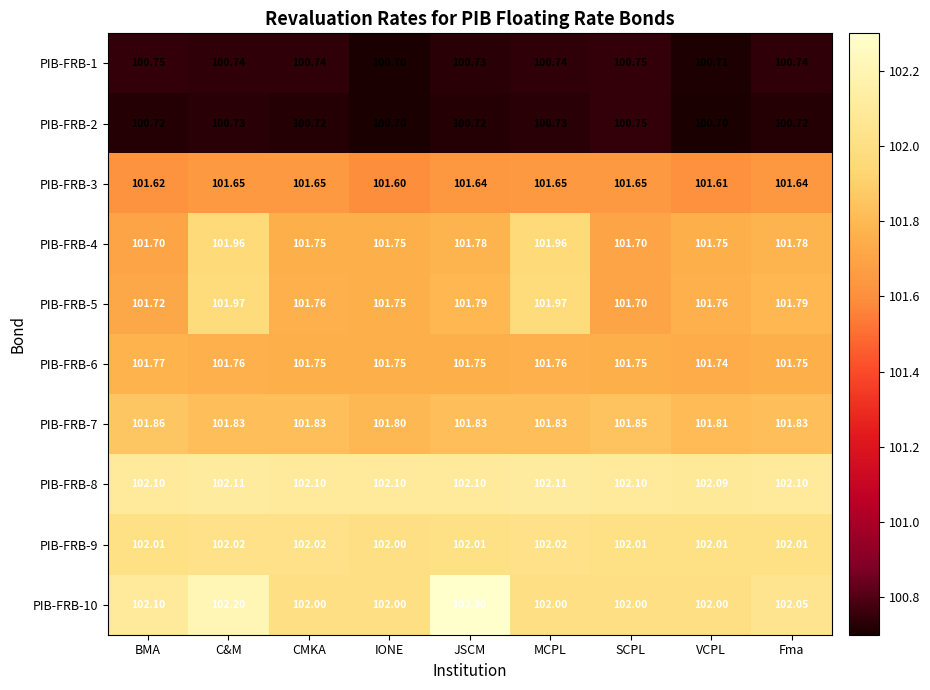

At which label does PIB-FRB-1 reach its minimum?

IONE